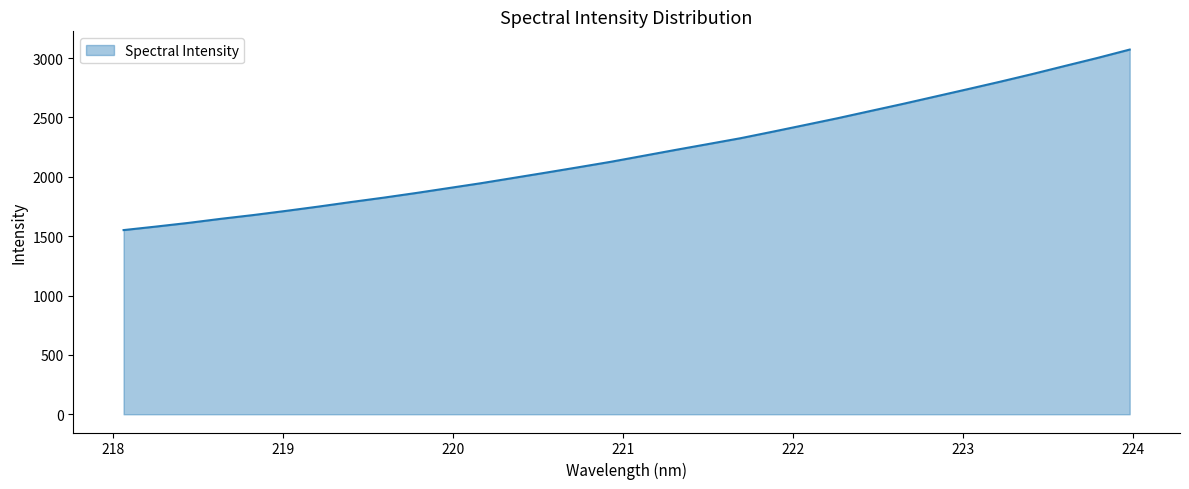

True or false: there are more than 1 points higher than both neighbors.

False